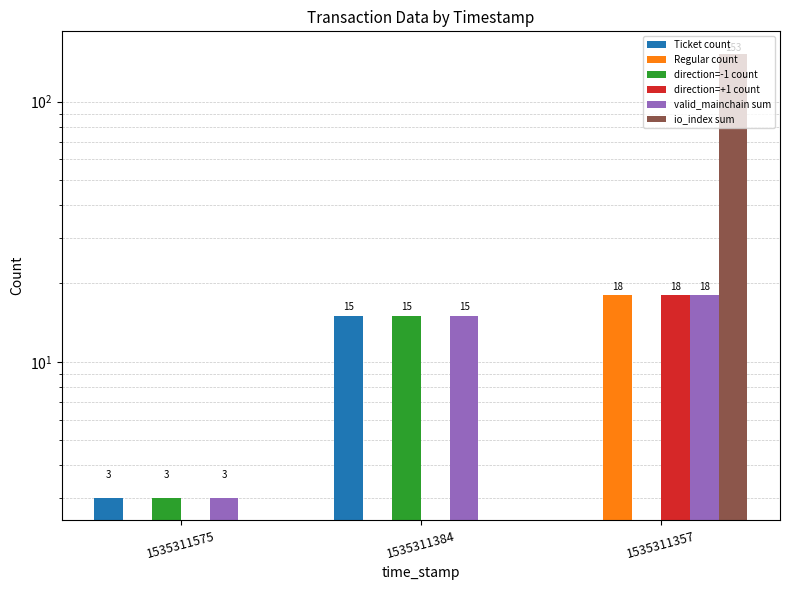

What is the total value across all series at 1535311384?

45